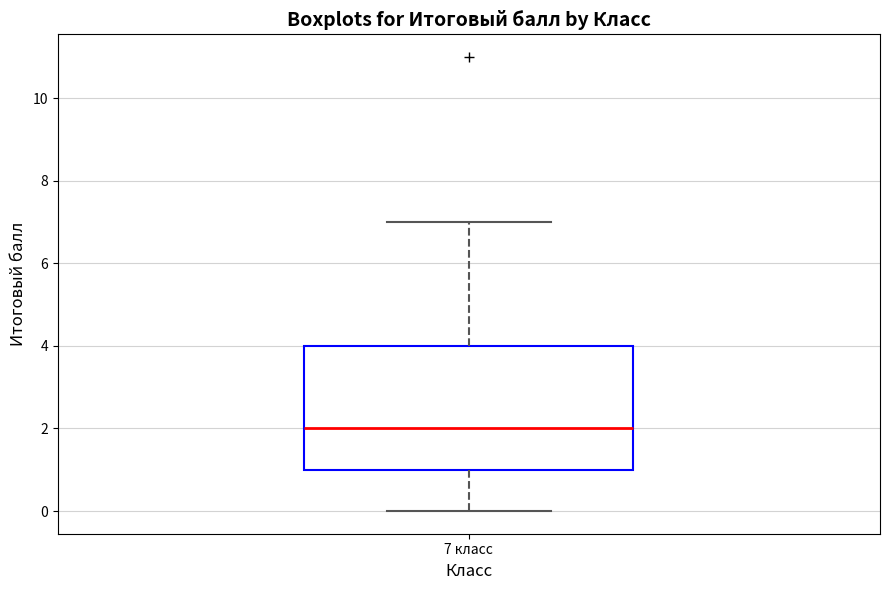

Read this box plot against the y-axis: the position of the median line, the range covered by the box, and the ends of both whiskers. The values are not printed on the chart, so give them approximately, as read against the axis.

median 2, box 1 to 4, whiskers 0 to 7